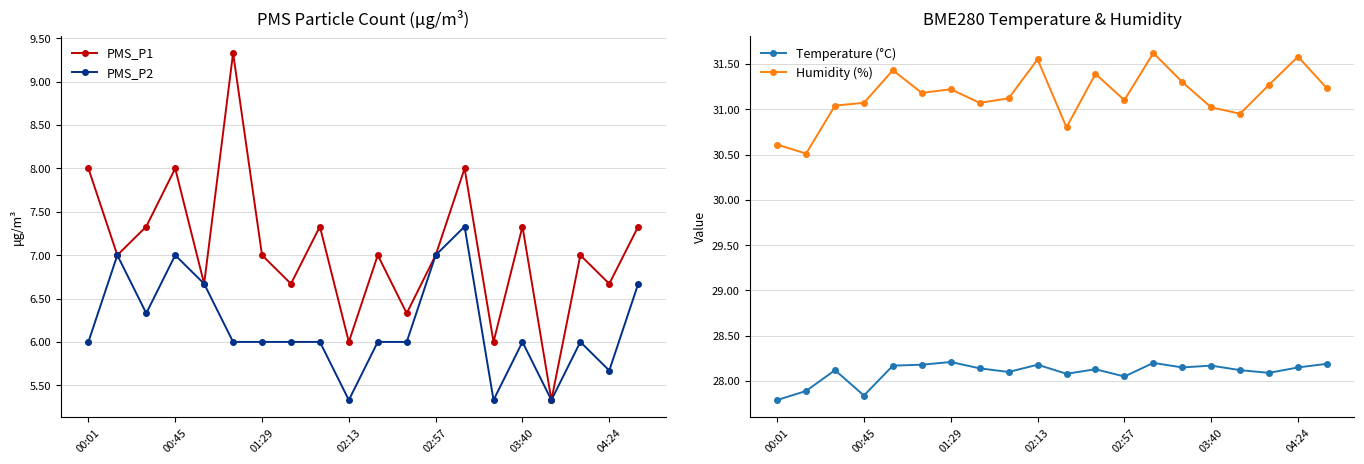

What is the highest value of the PMS_P1 series?

9.3